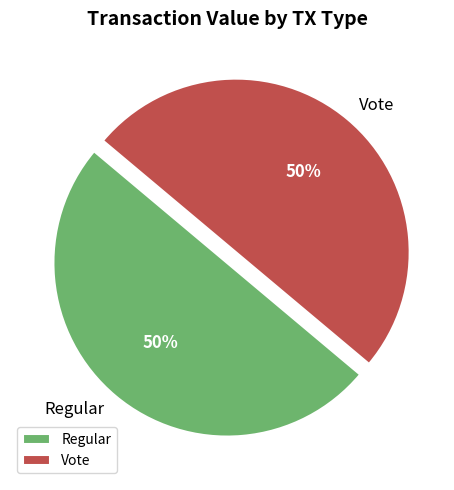

How many segments does this pie chart have?

2